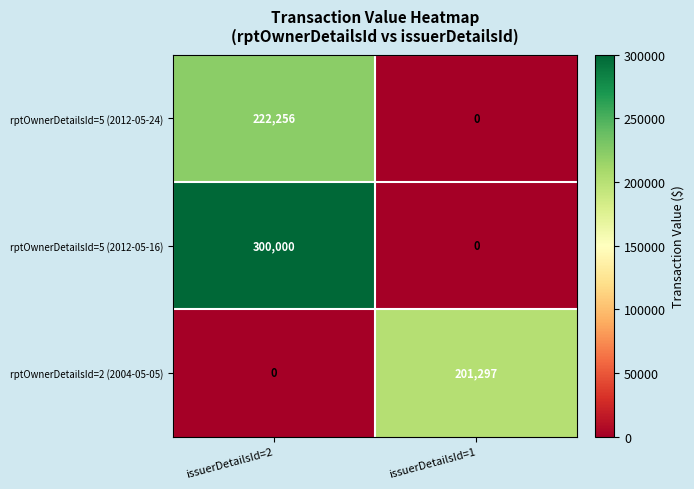

What is the difference between the maximum and minimum values in the rptOwnerDetailsId=5 (2012-05-24) series?

222256